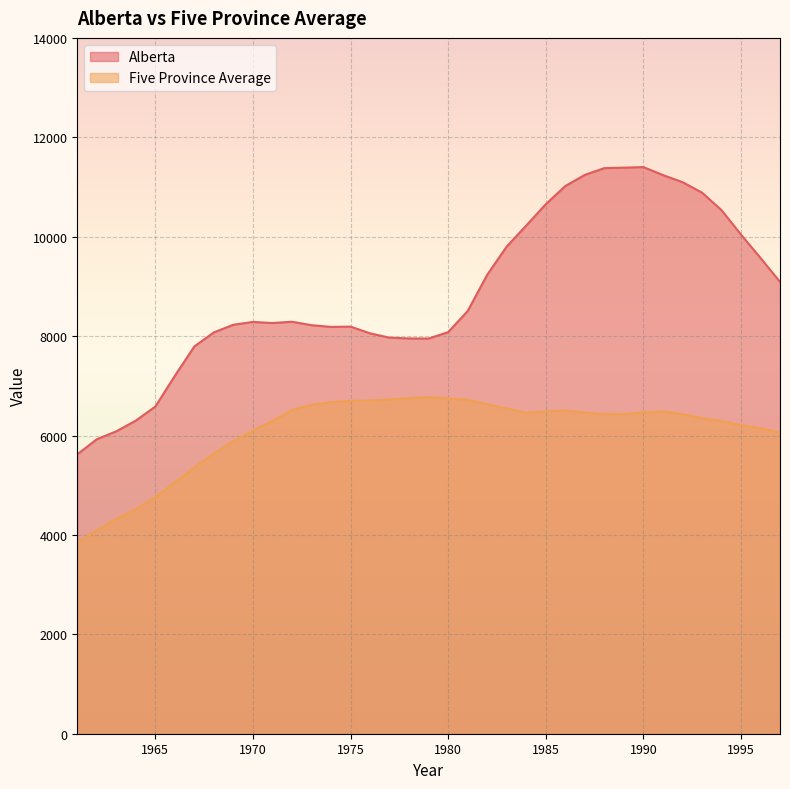

What is the difference between the Alberta values at 1975 and 1992?

2906.8